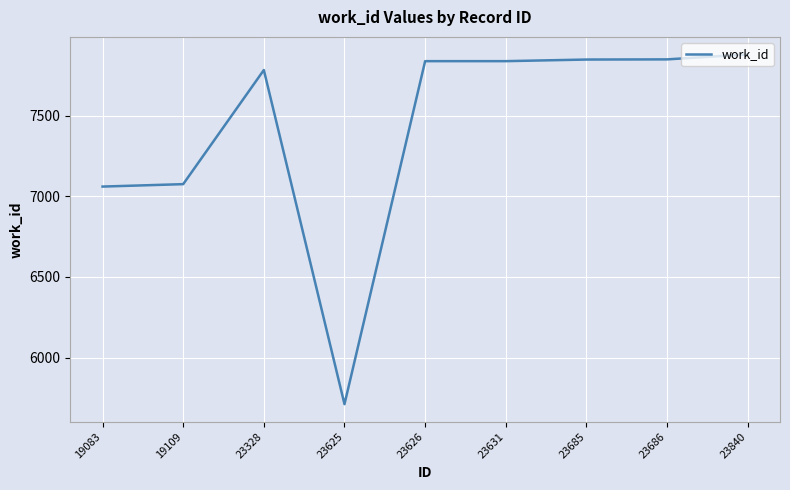

What is the difference between the maximum and minimum values?

2167